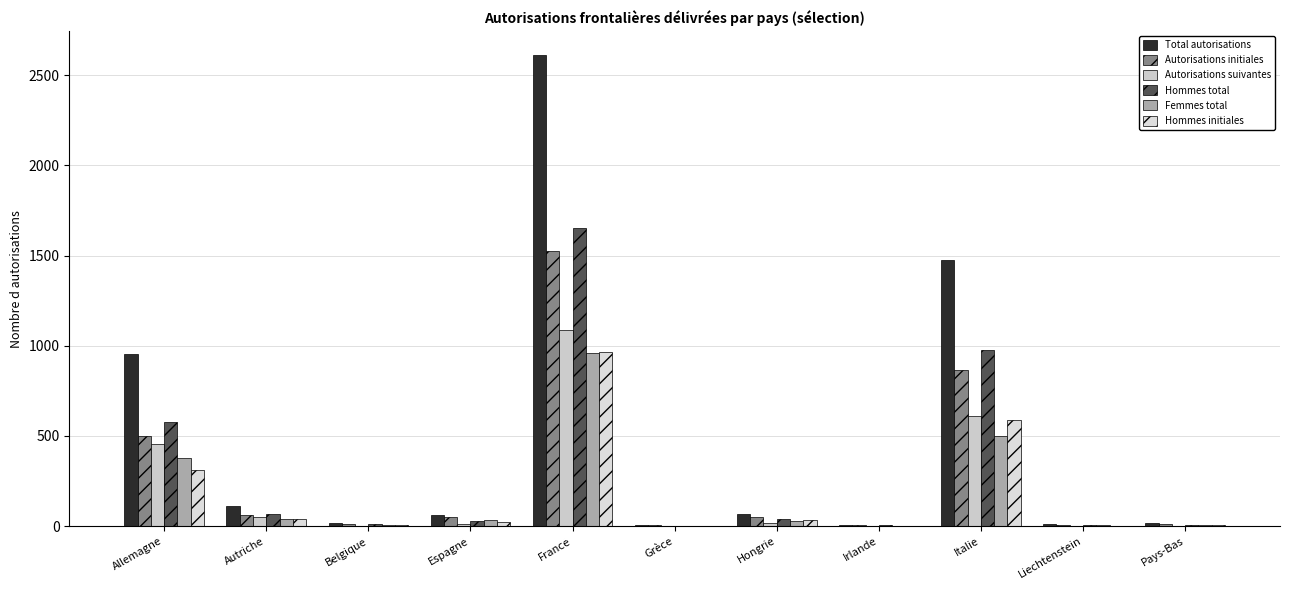

Which series changed the most between Espagne and Pays-Bas?

Total autorisations